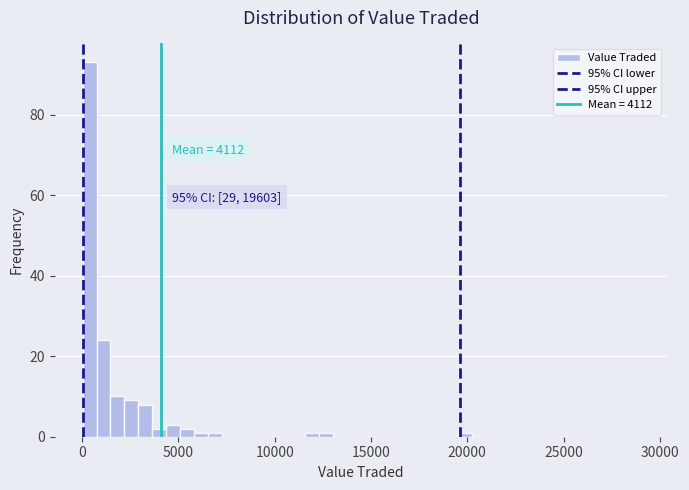

Read against the x-axis, roughly where is the centre of the tallest bar?

500